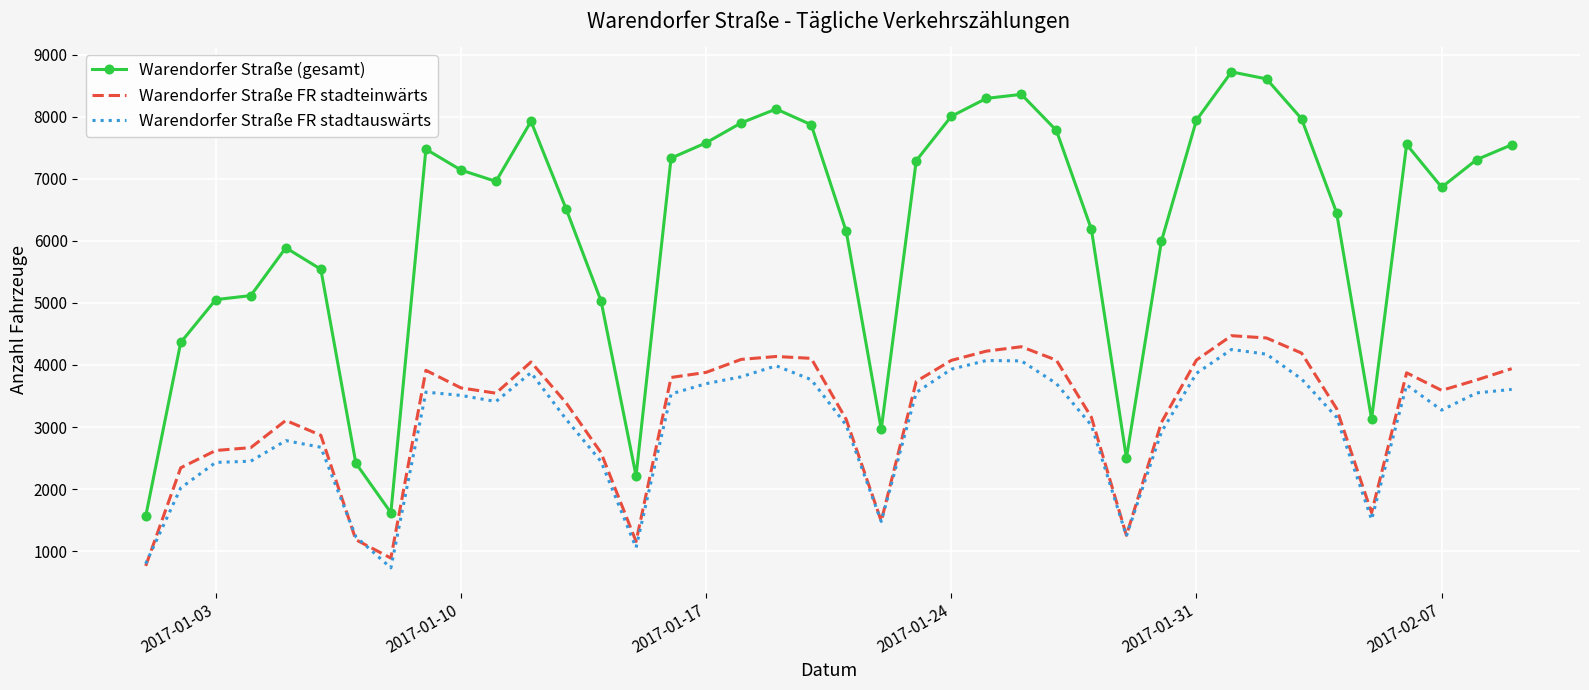

Rank the series by their maximum value, from highest to lowest.

Warendorfer Straße (gesamt), Warendorfer Straße FR stadteinwärts, Warendorfer Straße FR stadtauswärts